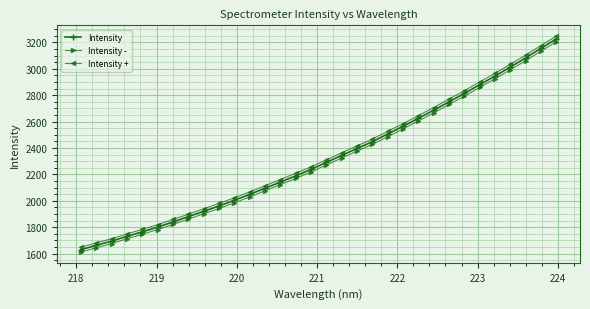

What is the maximum value shown in the chart?

3247.2